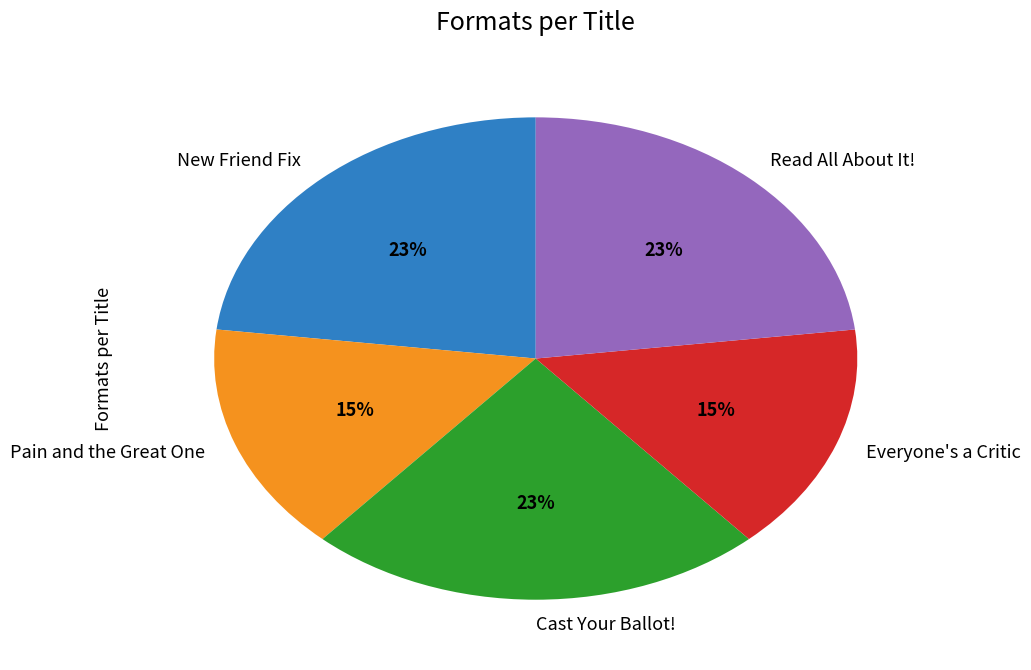

To the nearest percent, what is the difference between the Pain and the Great One and New Friend Fix slice percentages?

8%